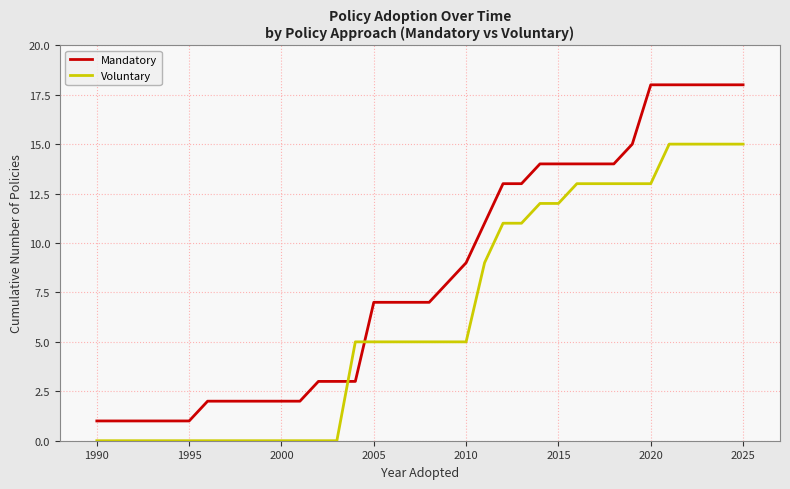

What is the sum of all Mandatory values?

302